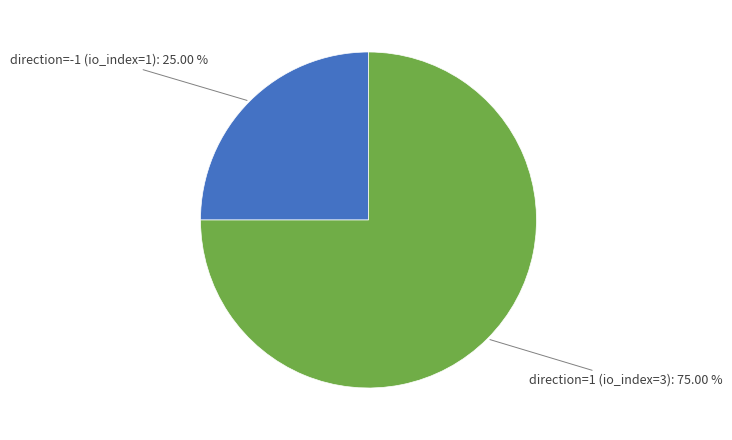

Is there any slice that represents more than half of the pie?

Yes